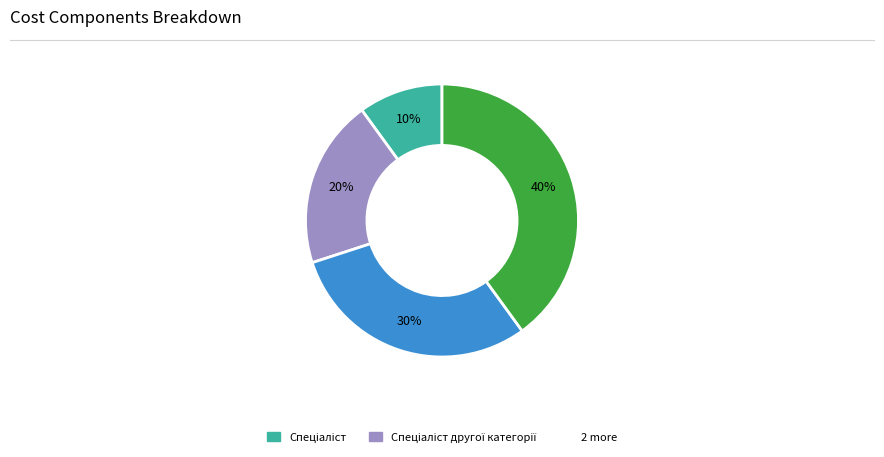

To the nearest percent, what is the average slice percentage?

25%